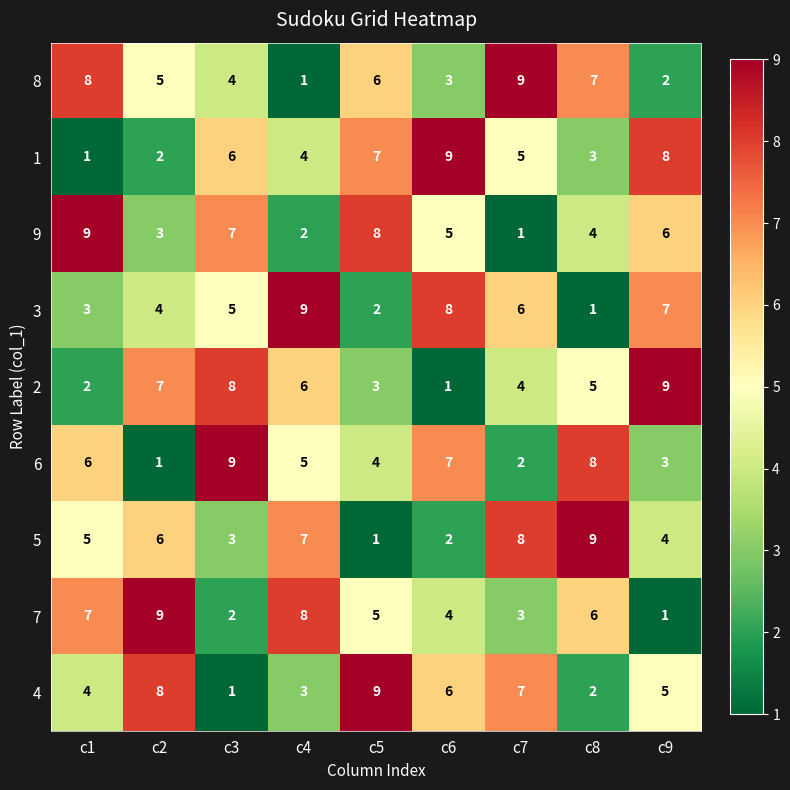

The value of 8 at c4 is 1. True or false?

True